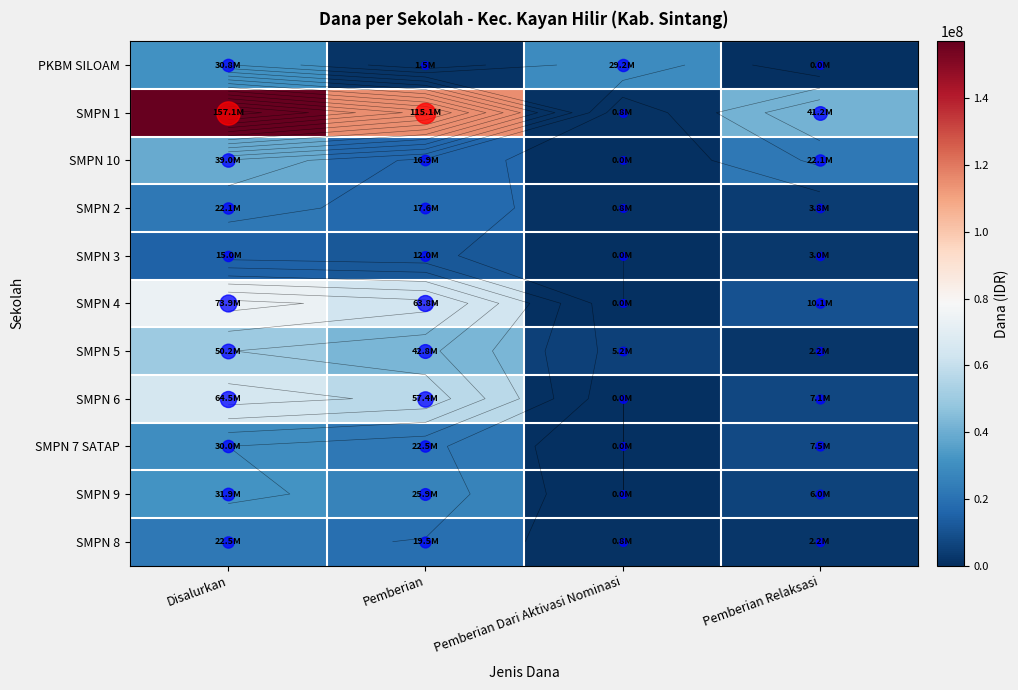

What is the average value of the SMPN 6 series?

32250000